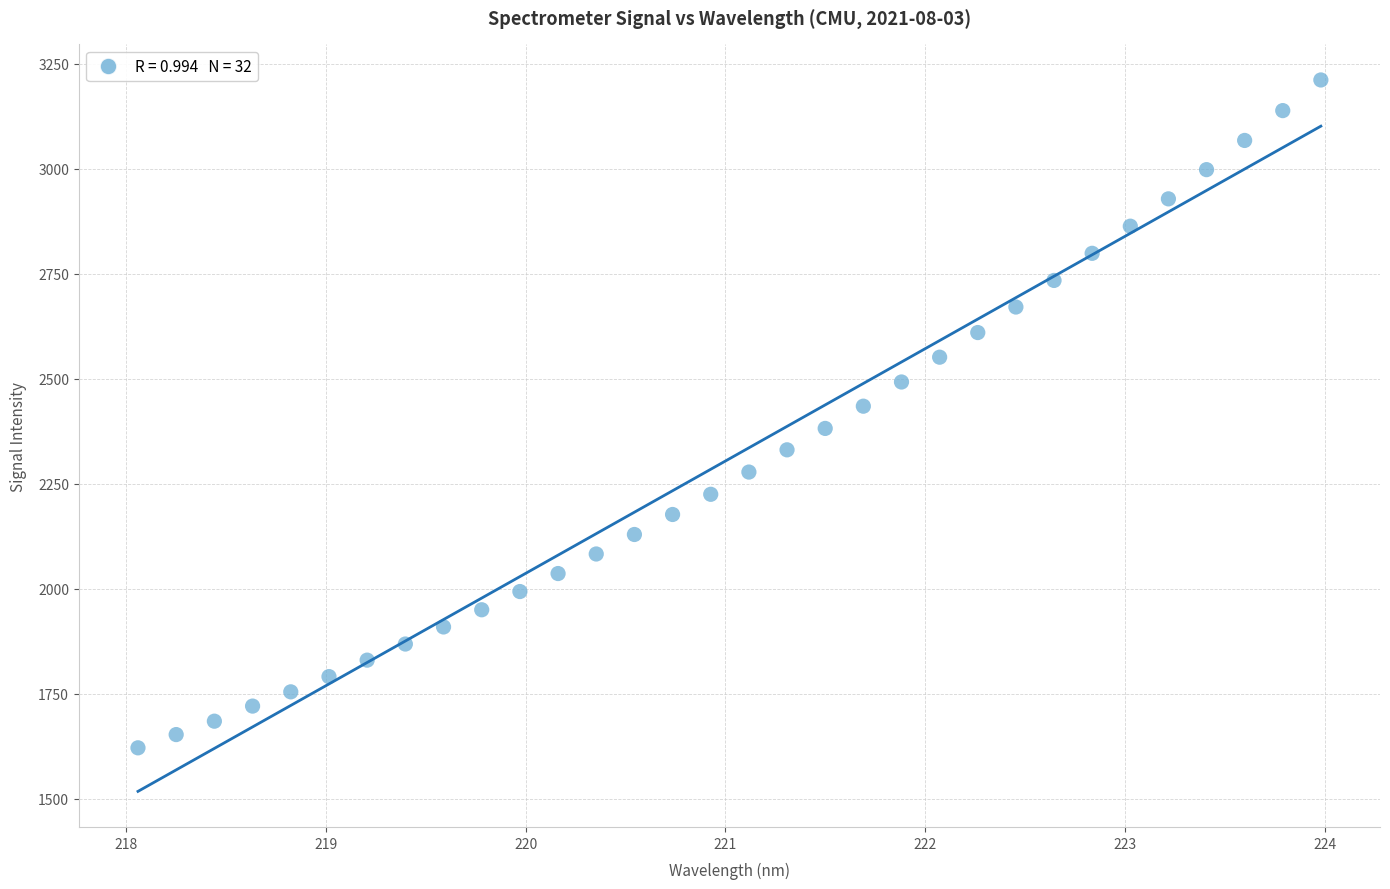

What is the range of X values (max minus min)?

5.9